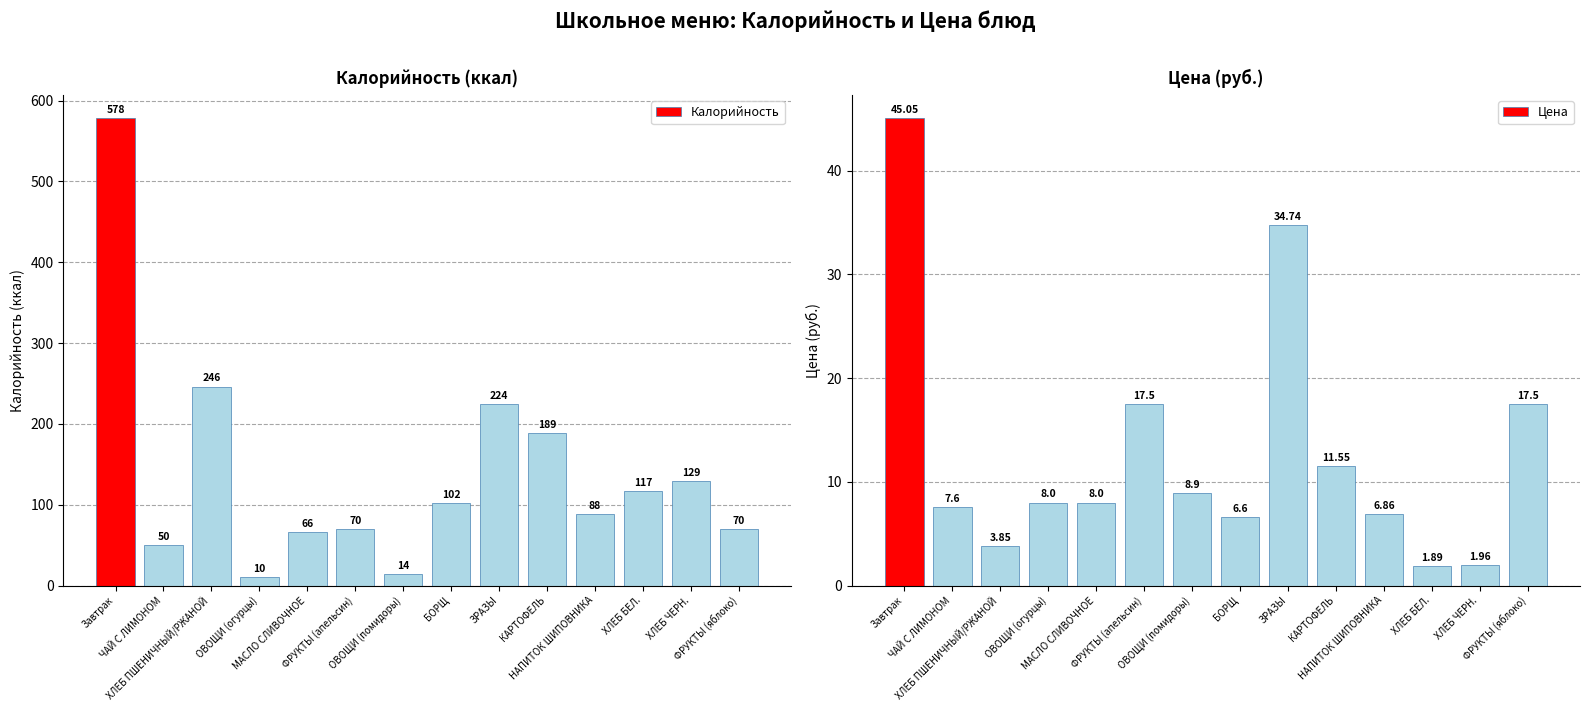

What is the label of the 13th bar from the left?

ХЛЕБ ЧЕРН.